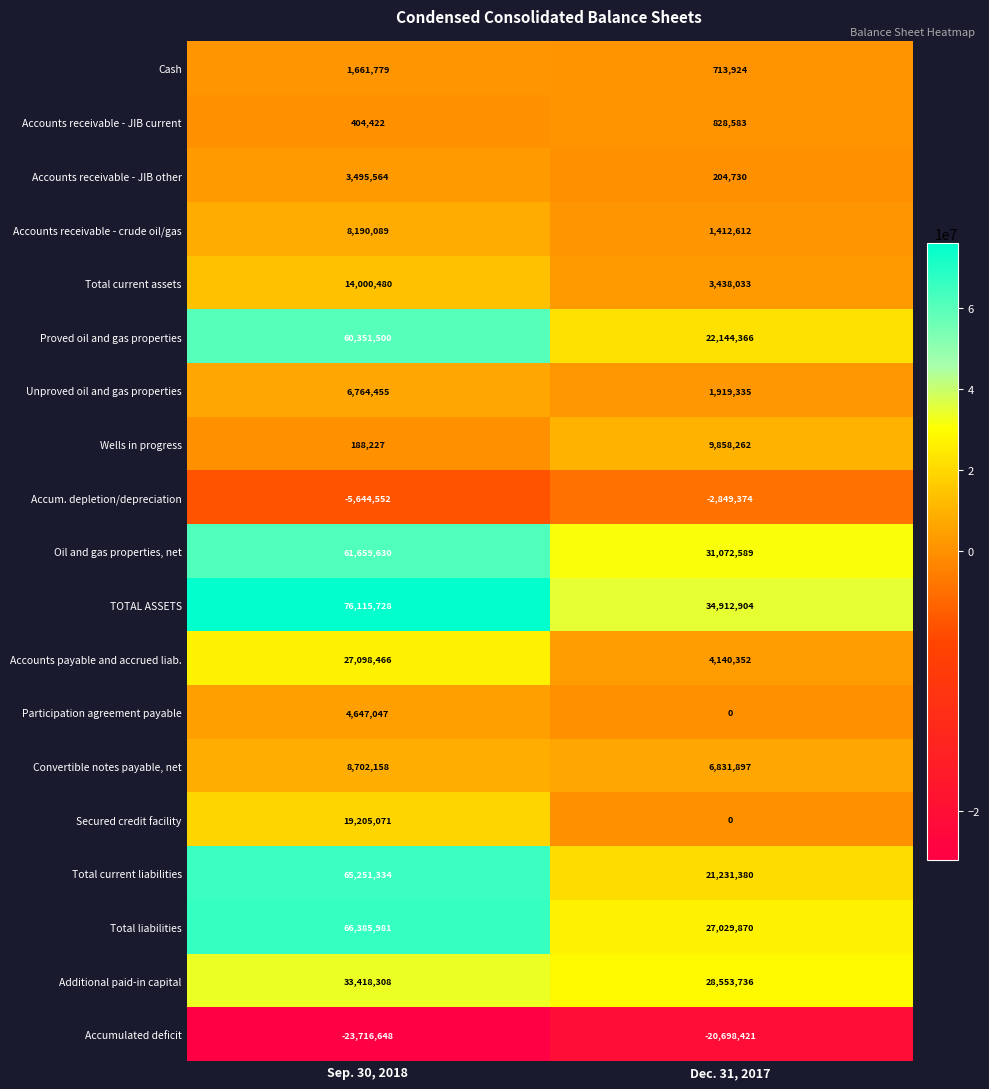

Which series changed the most between Sep. 30, 2018 and Dec. 31, 2017?

Total current liabilities